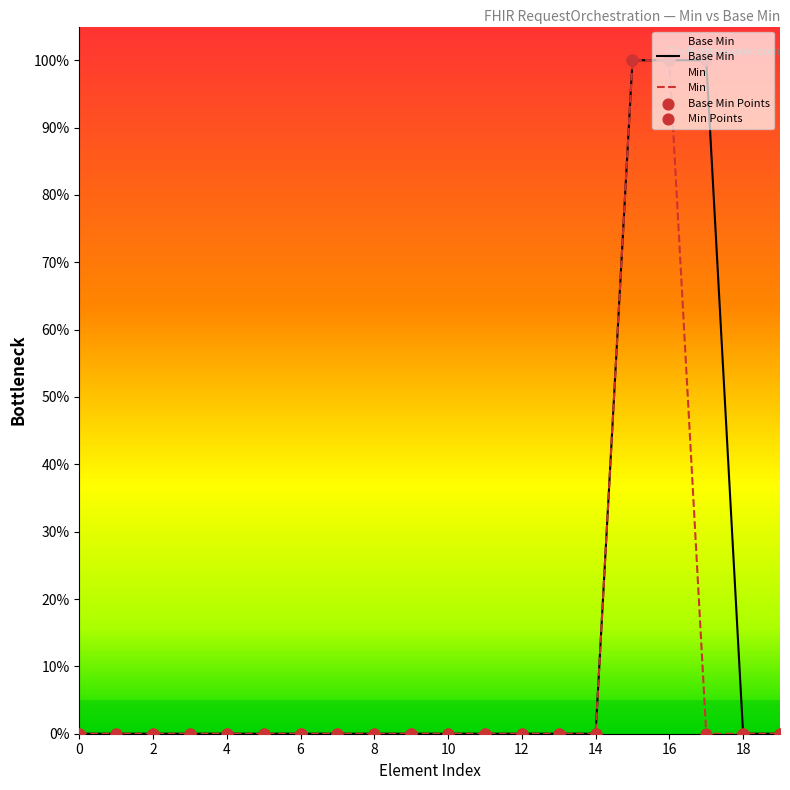

Which series reaches the maximum Y coordinate?

Base Min